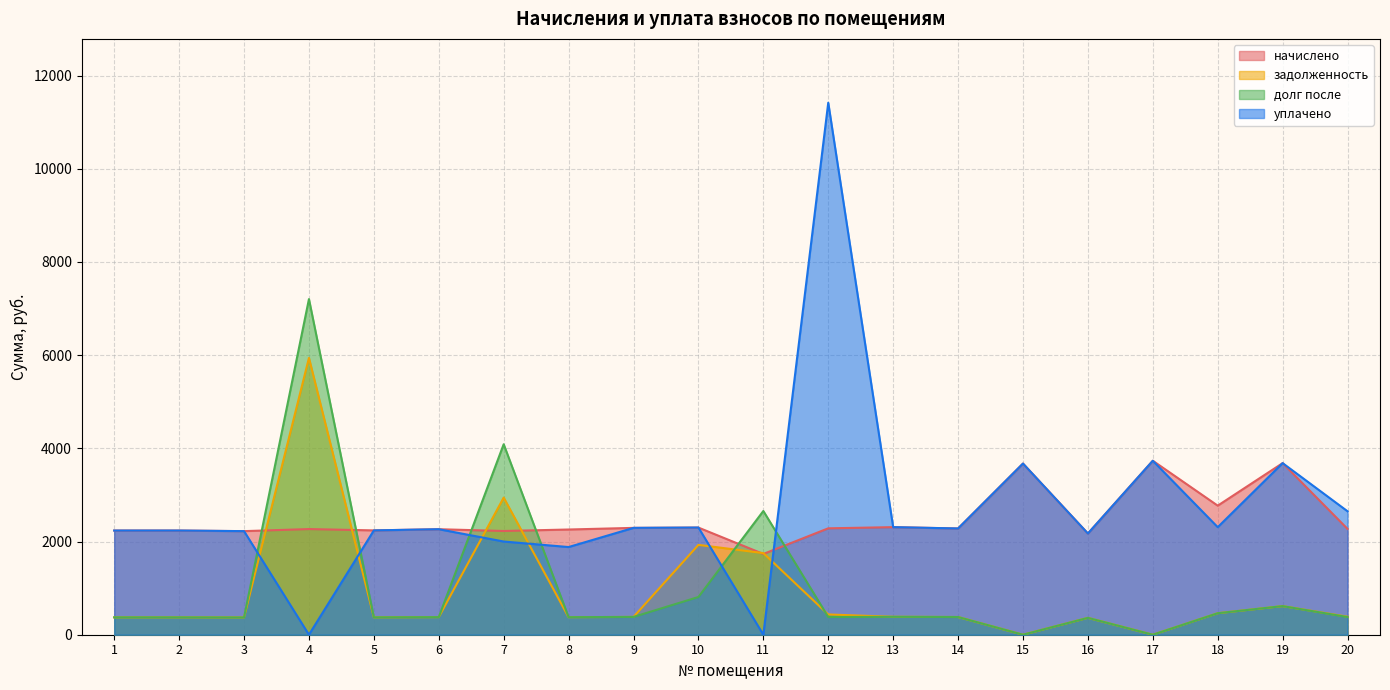

After their last crossing, which series has the higher values: задолженность or начислено?

начислено